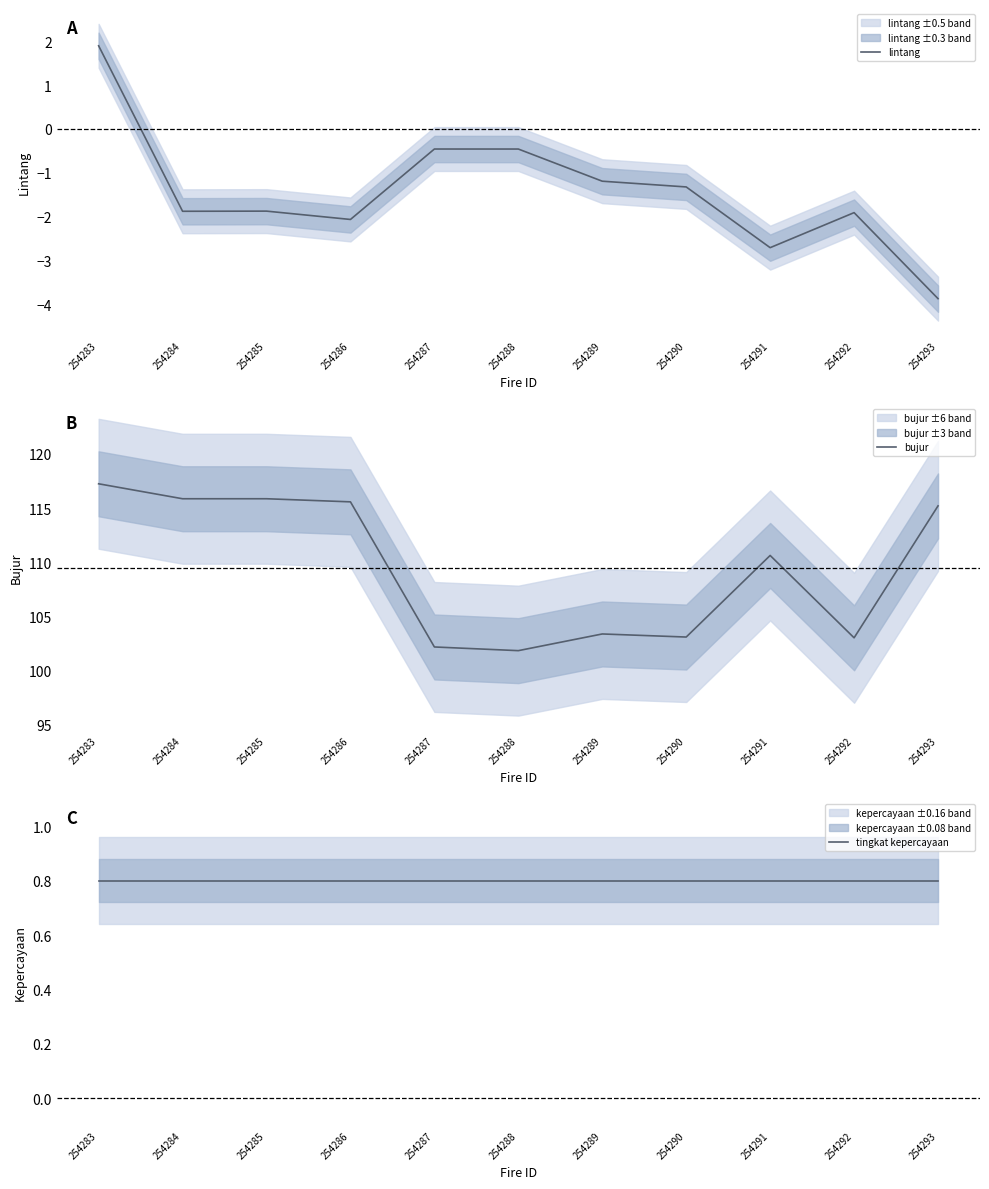

How many values in the lintang series are below -1?

8